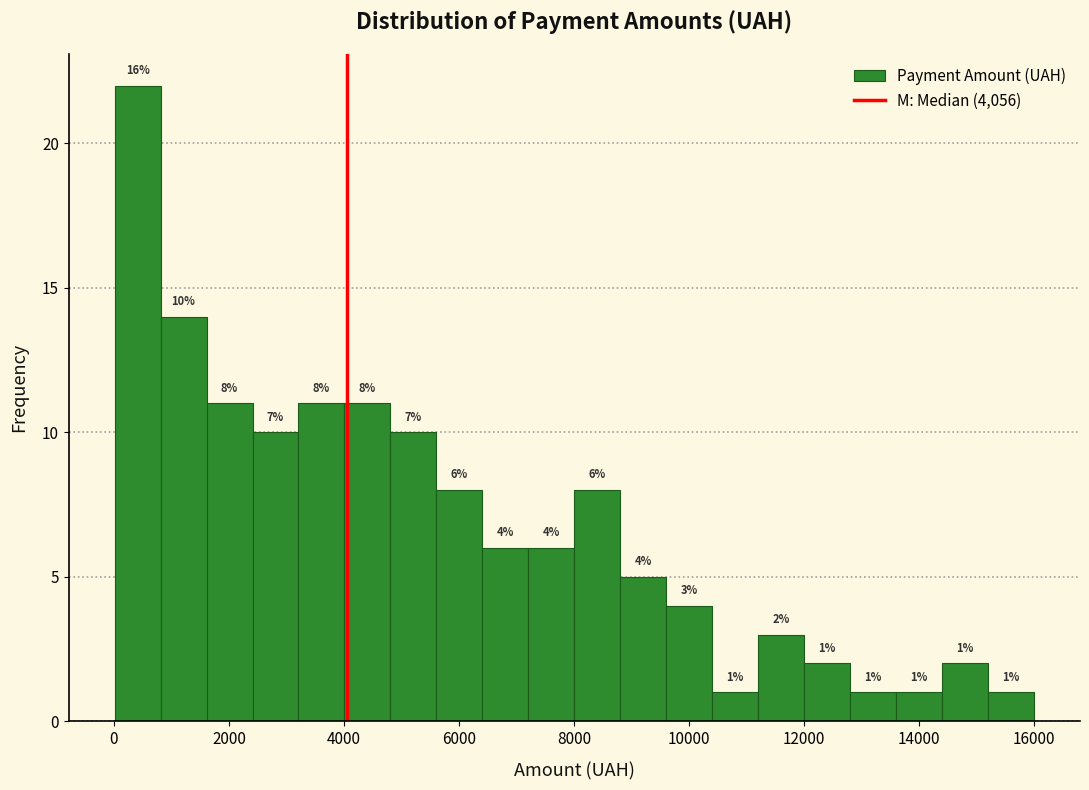

Read against the x-axis, roughly where is the centre of the tallest bar?

400